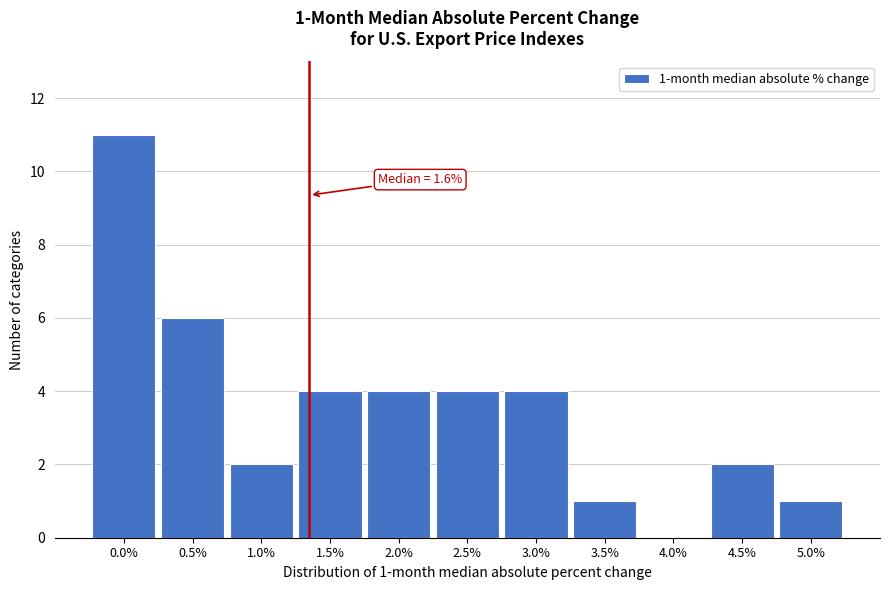

Reading left to right, transcribe all the data shown in this chart.

0.0%=11	0.5%=6	1.0%=2	1.5%=4	2.0%=4	2.5%=4	3.0%=4	3.5%=1	4.0%=0	4.5%=2	5.0%=1